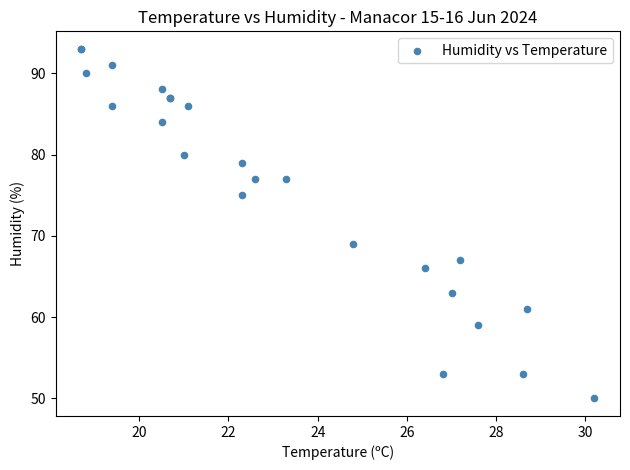

What Y value in the scatter plot is closest to 71?

69